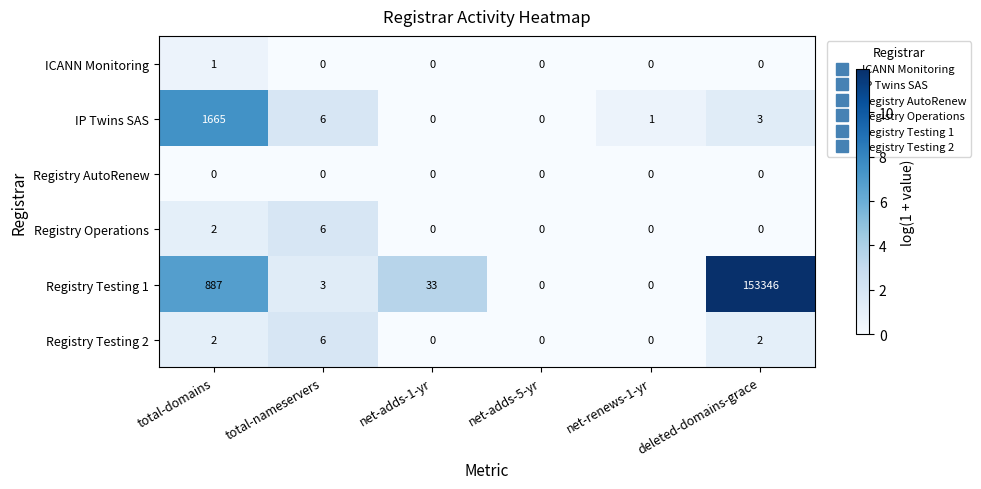

What is the difference between the Registry Testing 1 values at total-nameservers and net-renews-1-yr?

3